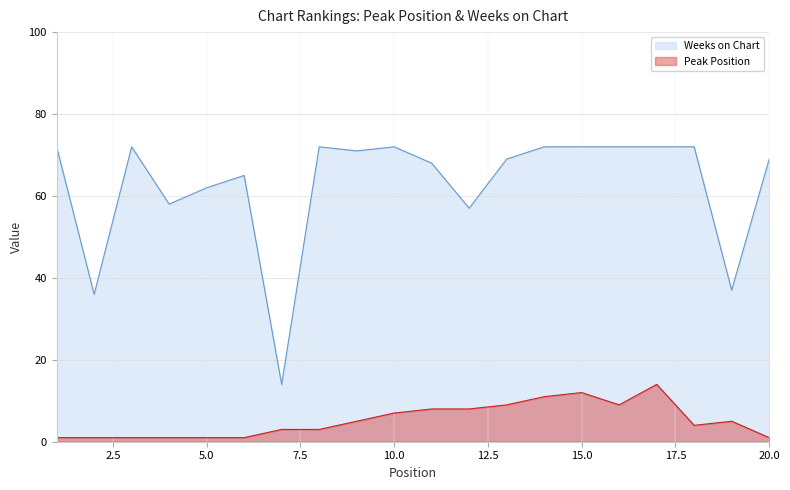

Reading left to right, transcribe all the data shown in this chart.

Peak Position: 1	1	1	1	1	1	3	3	5	7	8	8	9	11	12	9	14	4	5	1
Weeks on Chart: 72	36	72	58	62	65	14	72	71	72	68	57	69	72	72	72	72	72	37	69